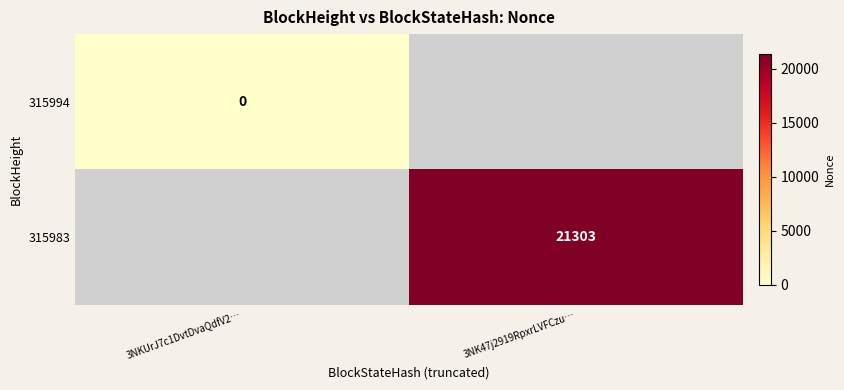

The 315983 series shows 35412 at 3NK47j2919RpxrLVFCzu…. True or false?

False